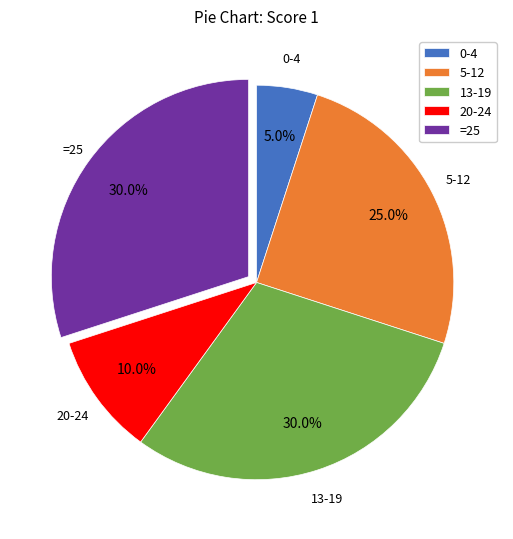

Approximately how many times larger is the value at 13-19 compared to 0-4?

6.0